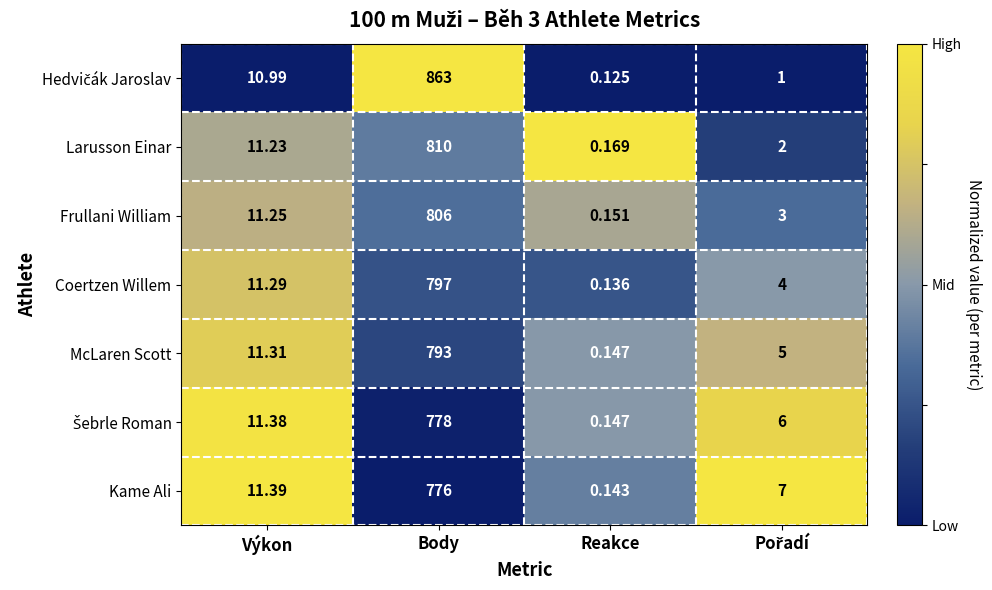

At which category is the sum across all series the highest?

Body